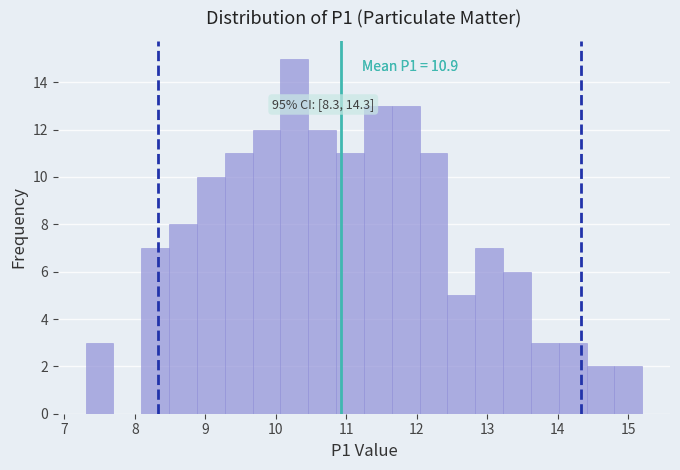

Read against the x-axis, roughly where is the centre of the tallest bar?

10.3